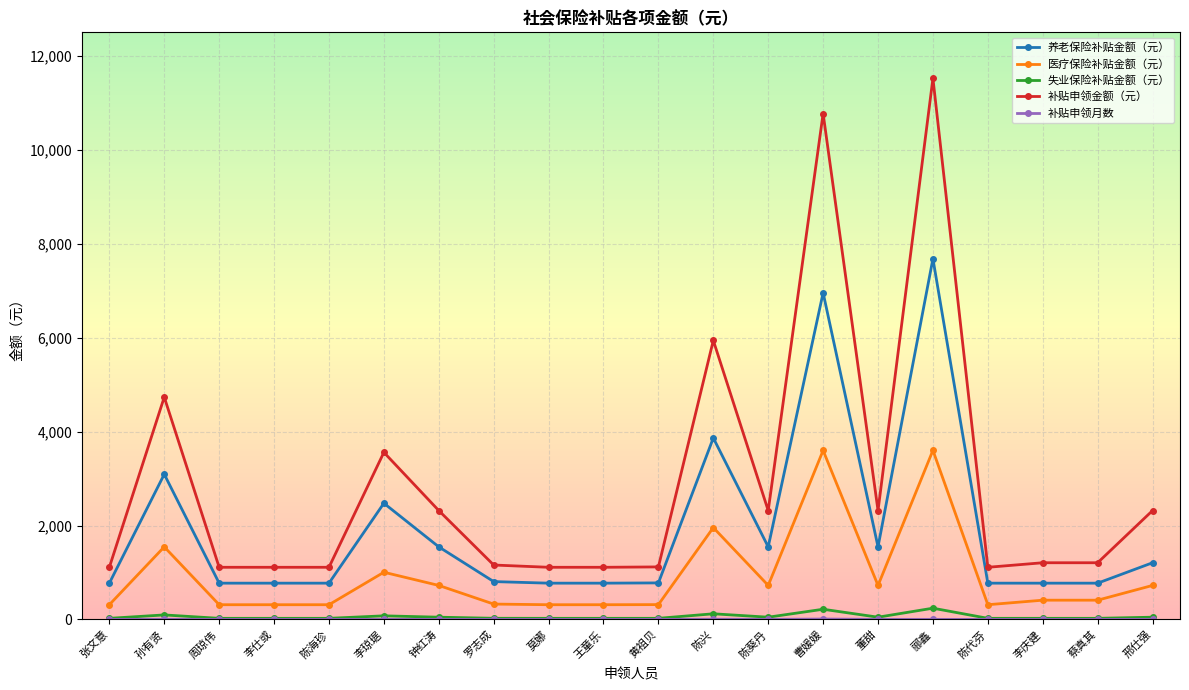

How many lines are shown in the chart?

5